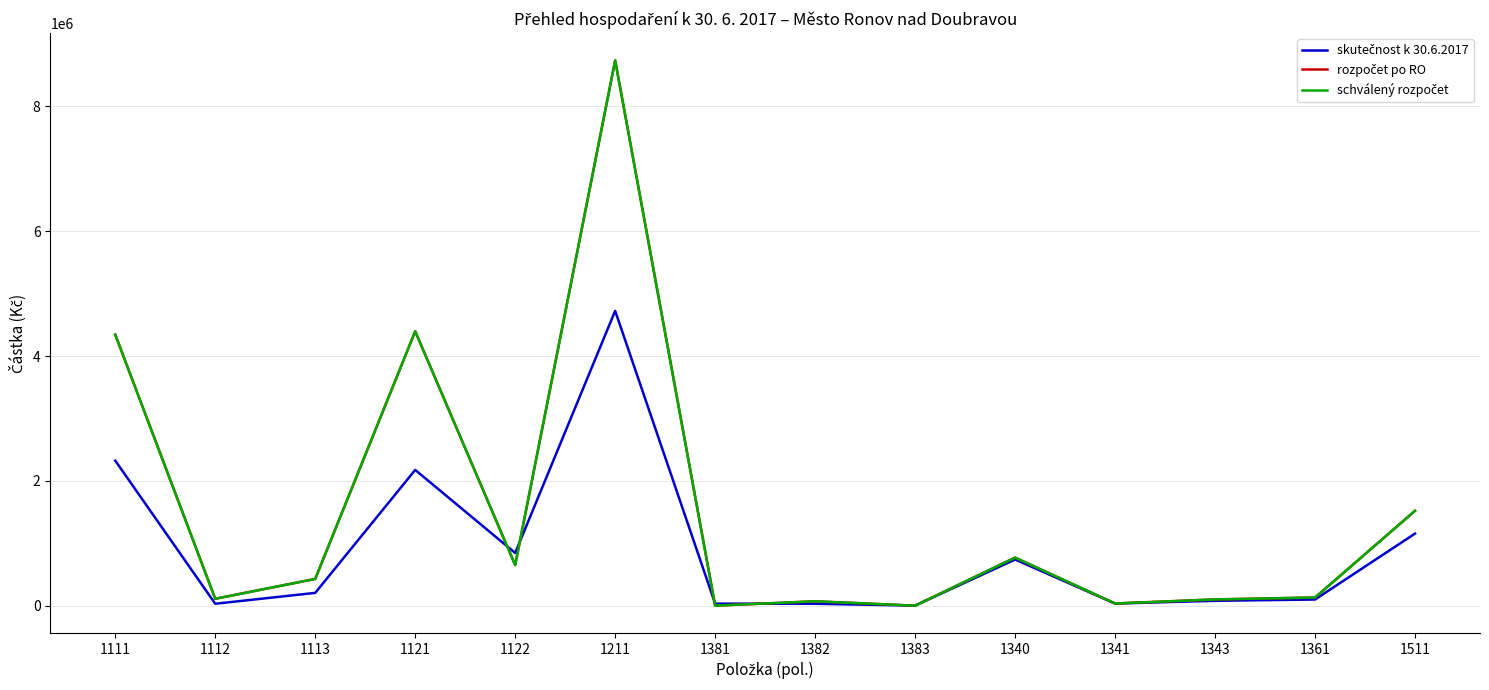

What is the label of the 7th point from the left?

1381